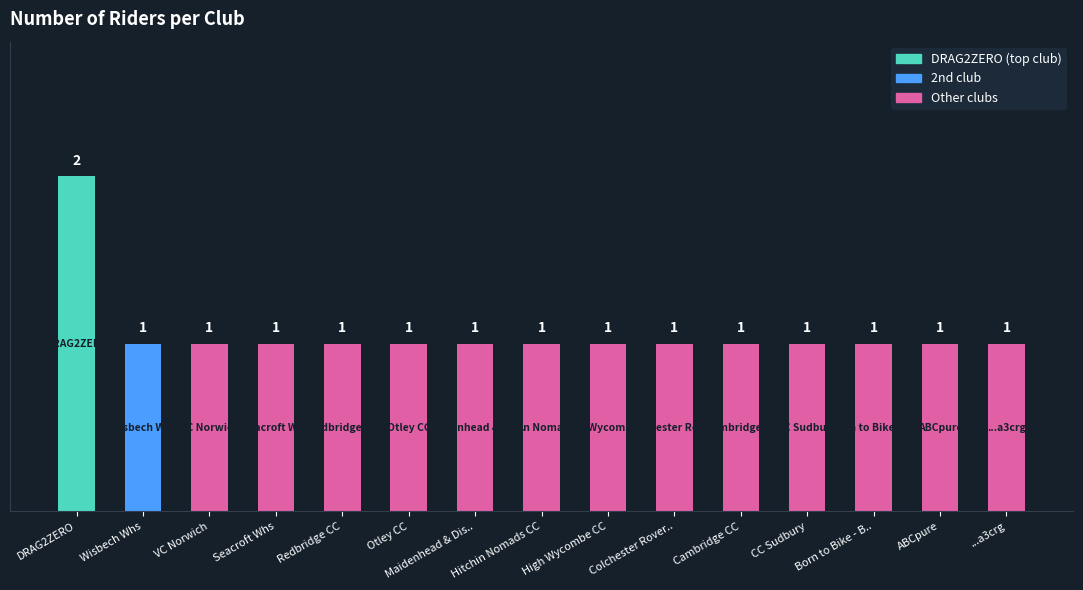

Are the bars grouped side by side (vs. stacked)?

No